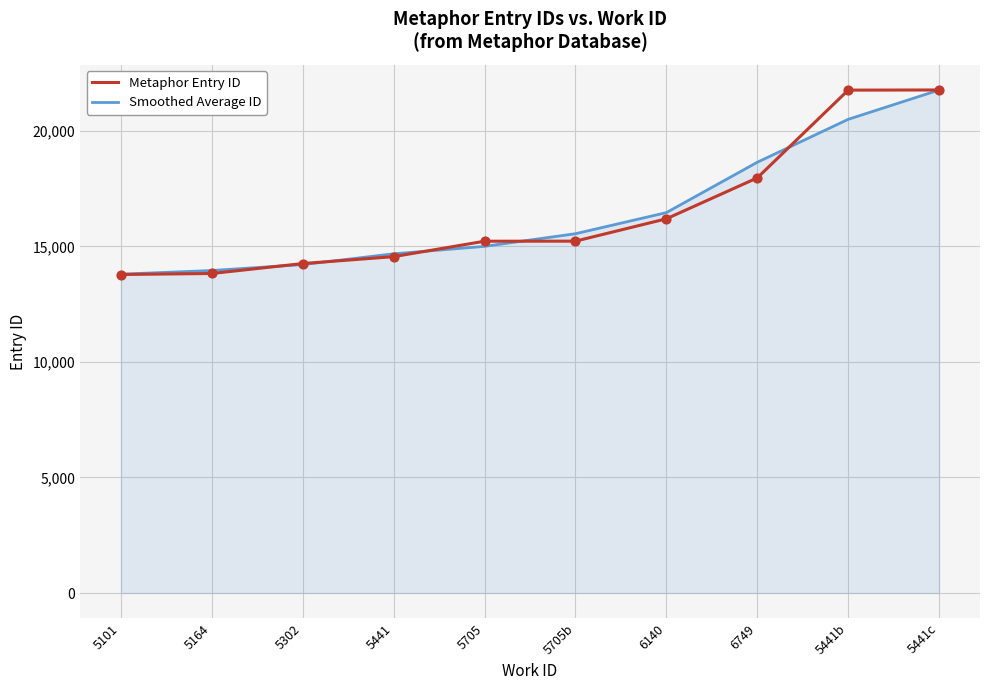

Which series changed the most between 5101 and 6749?

Smoothed Average ID